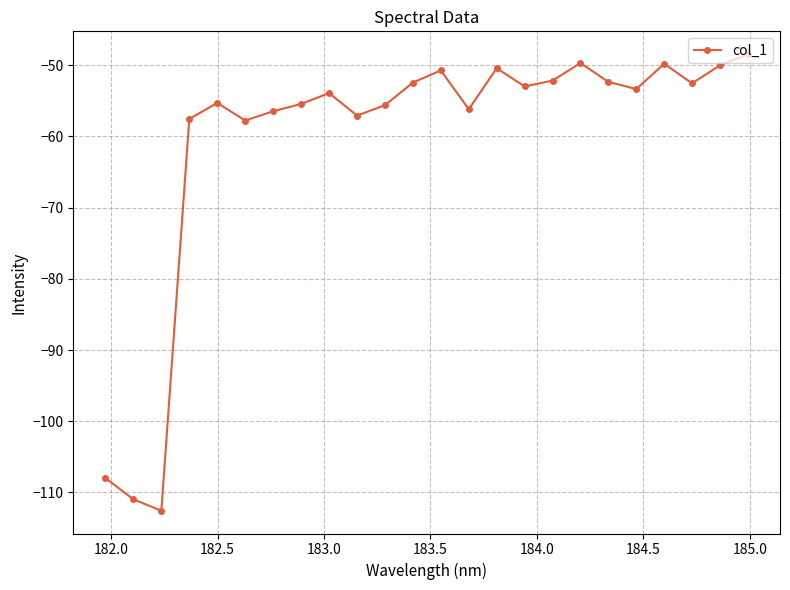

What is the difference between the maximum and minimum values?

64.1